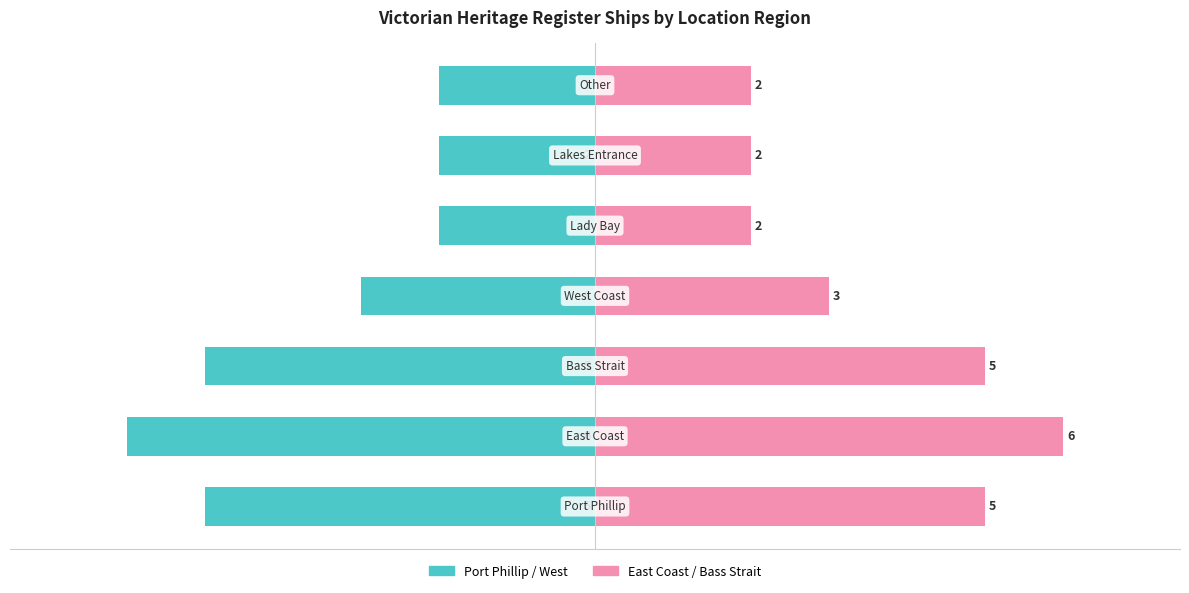

The Port Phillip / Owner-side series shows -3 at 6. True or false?

False